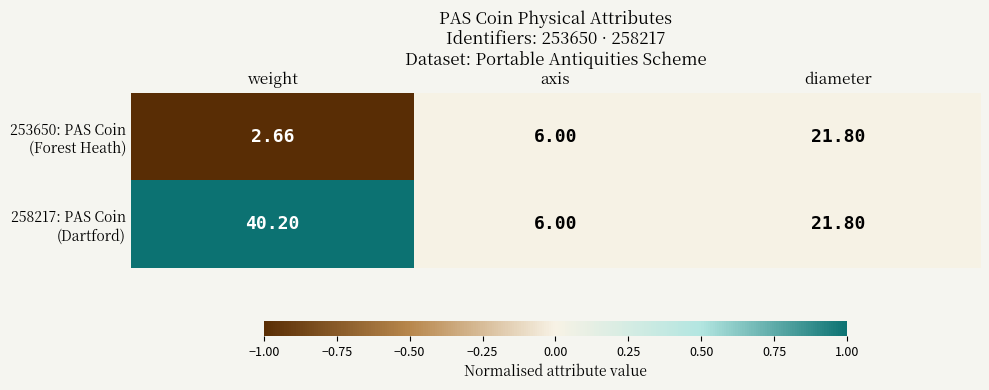

At which category does the chart reach its peak across all series?

weight